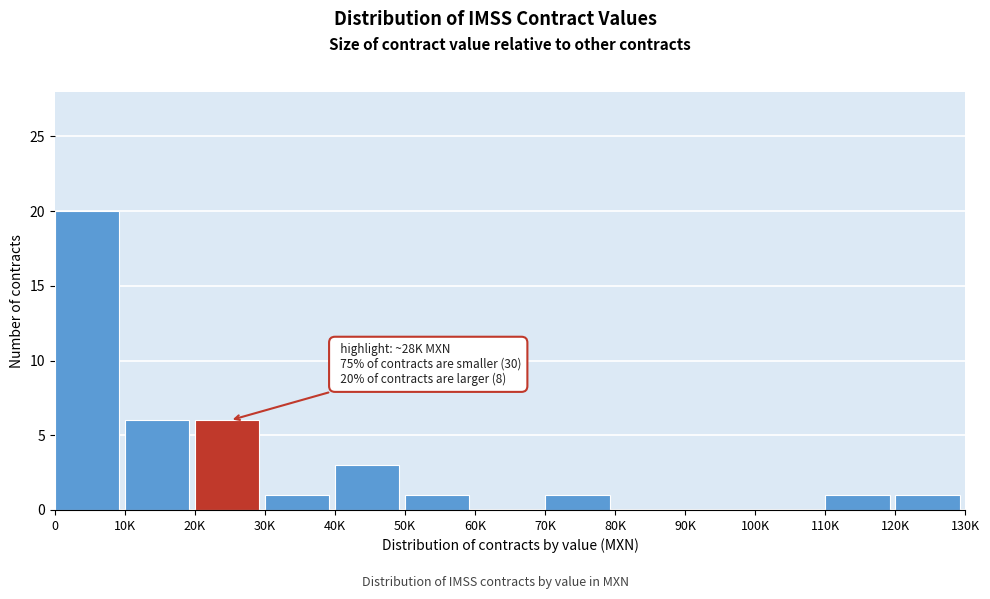

Reading left to right, list all the values displayed in this chart.

0=20	10K=6	20K=6	30K=1	40K=3	50K=1	60K=0	70K=1	80K=0	90K=0	100K=0	110K=1	120K=1